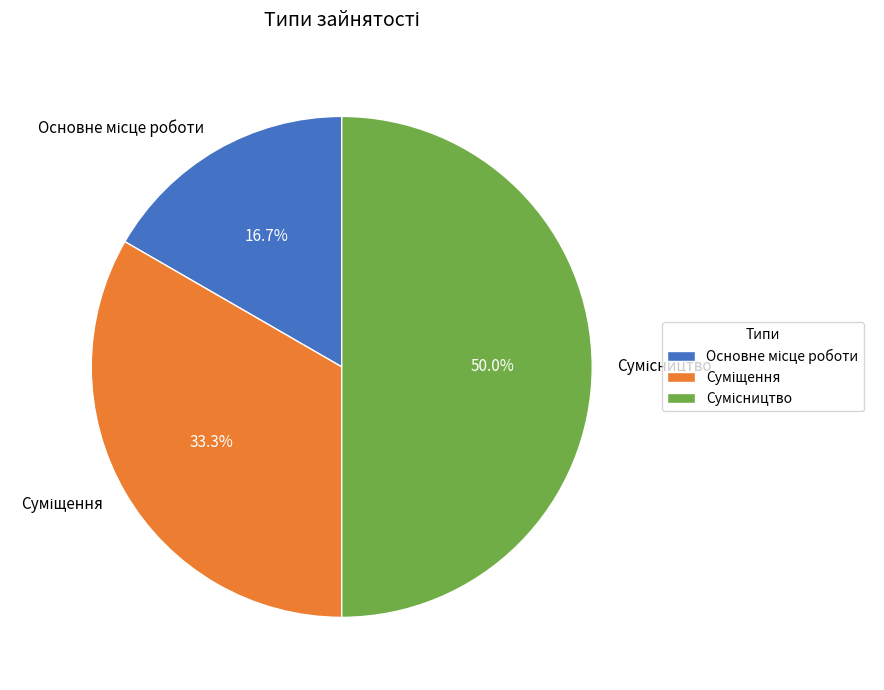

To the nearest percent, what is the combined percentage of Сумісництво and Суміщення?

83%